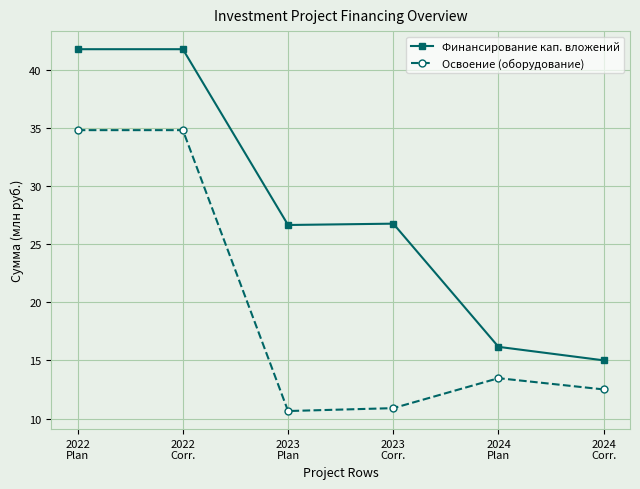

What is the greatest value displayed?

41.8